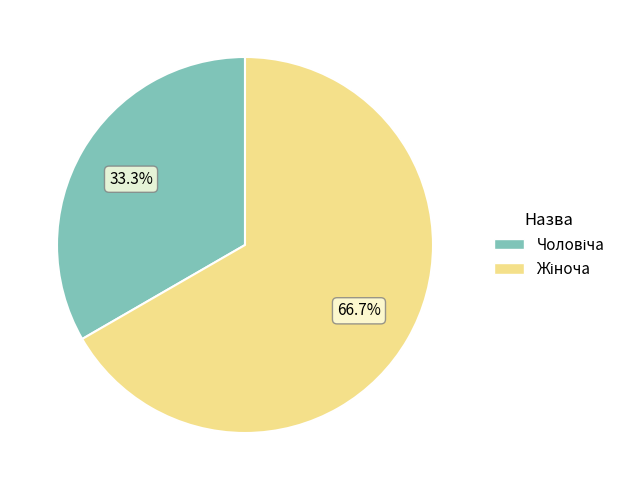

Is there a majority slice in this chart?

Yes